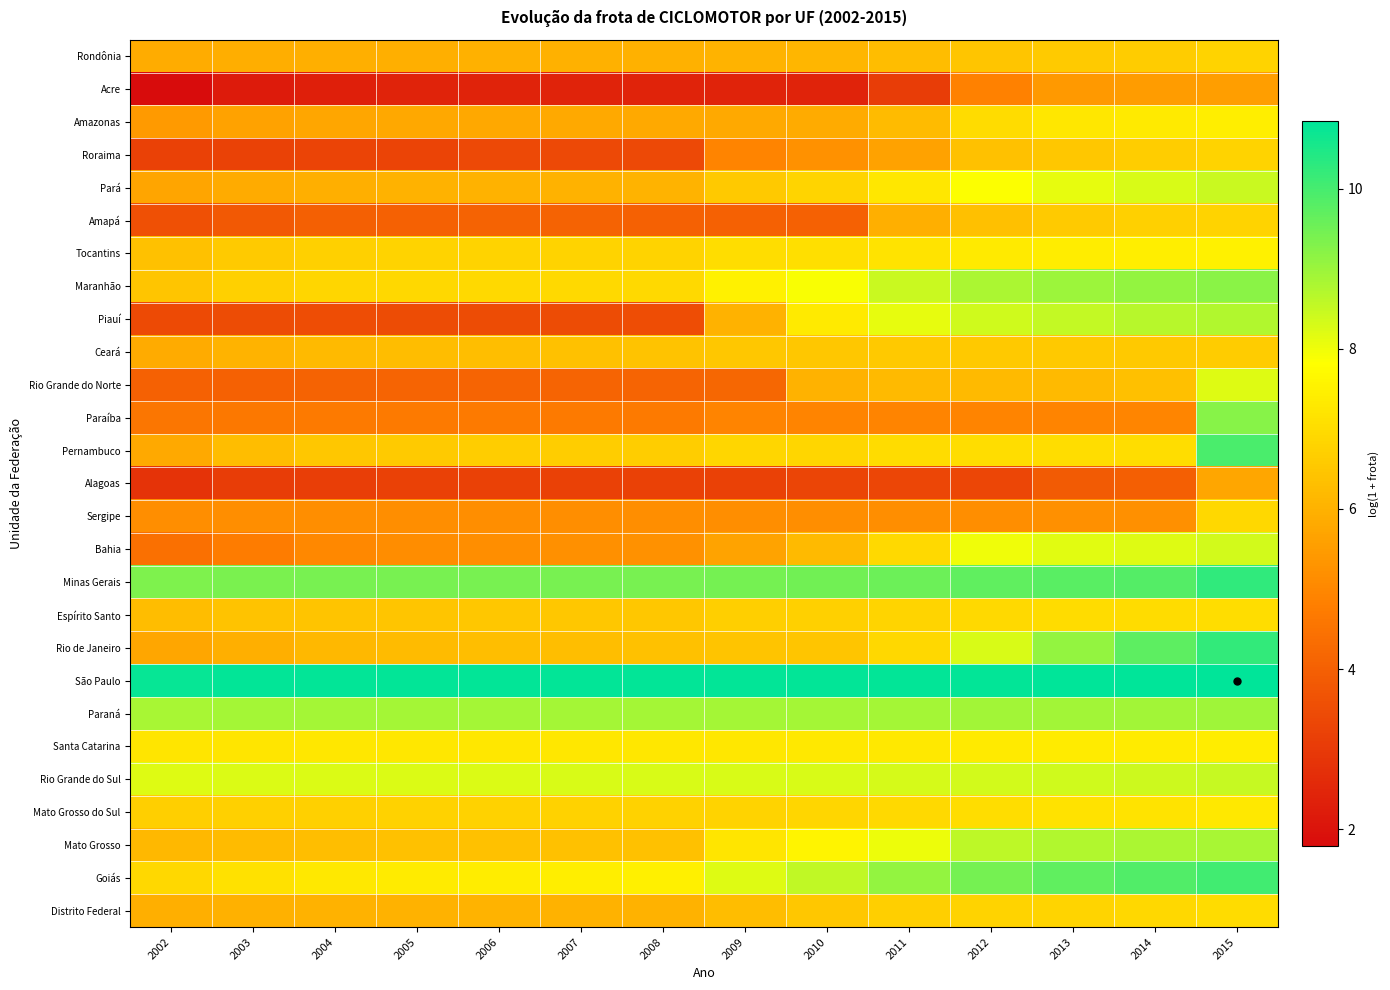

Which series has the largest total across all categories?

São Paulo